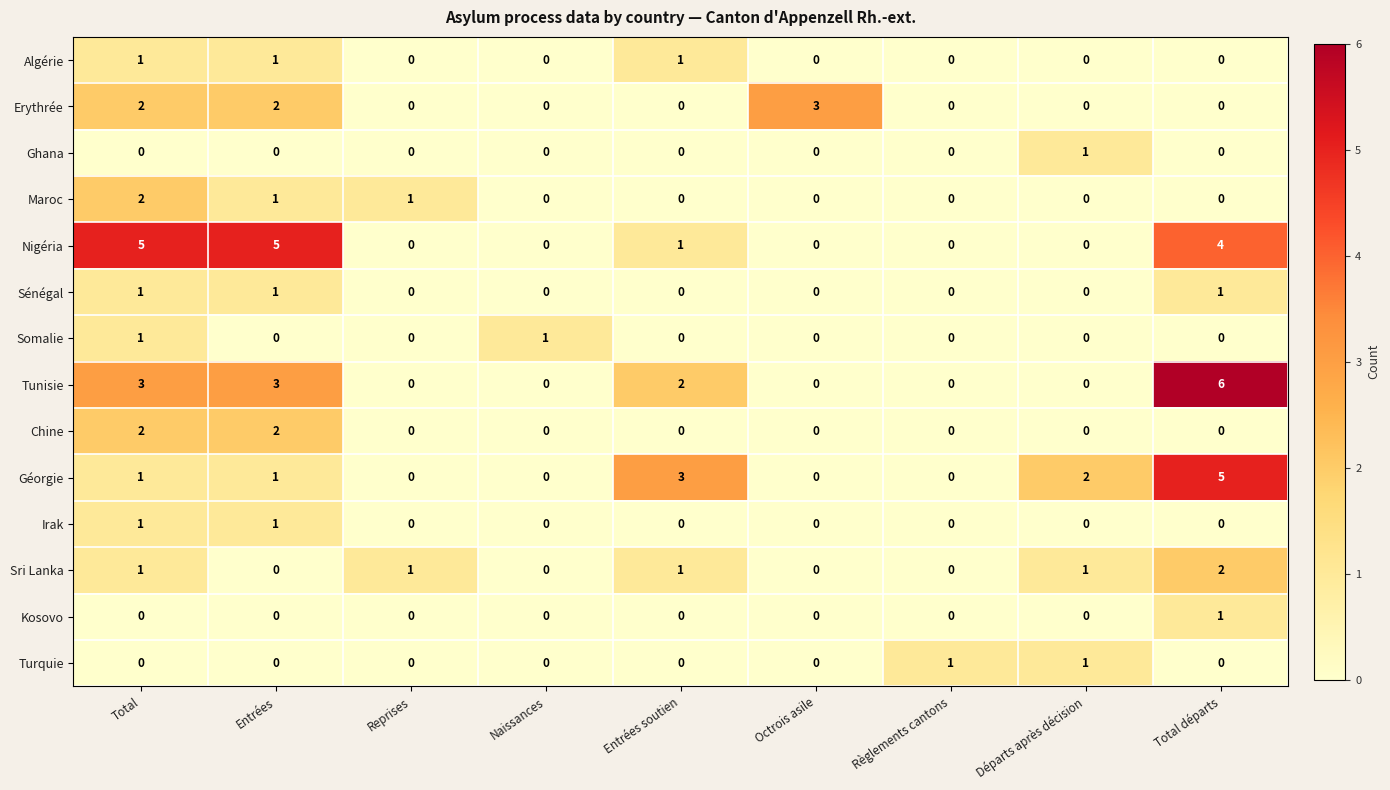

What is the greatest value displayed?

6